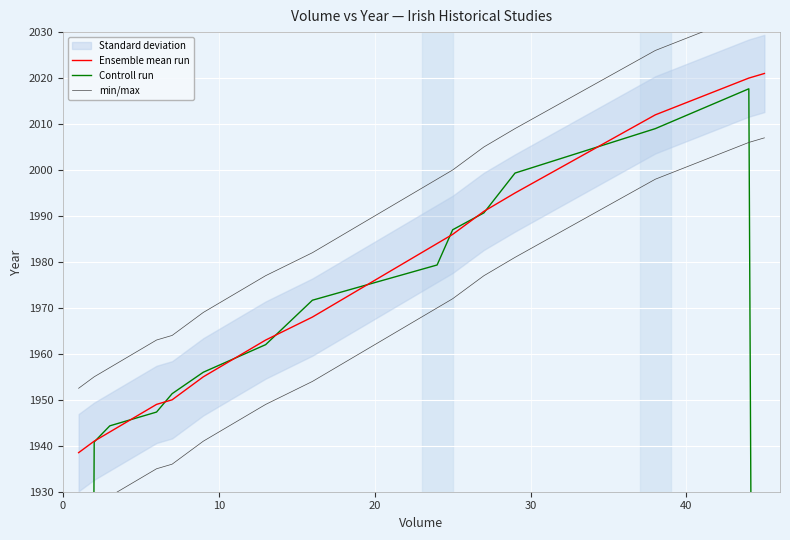

The value of Controll run at 9 is 463.2. True or false?

False